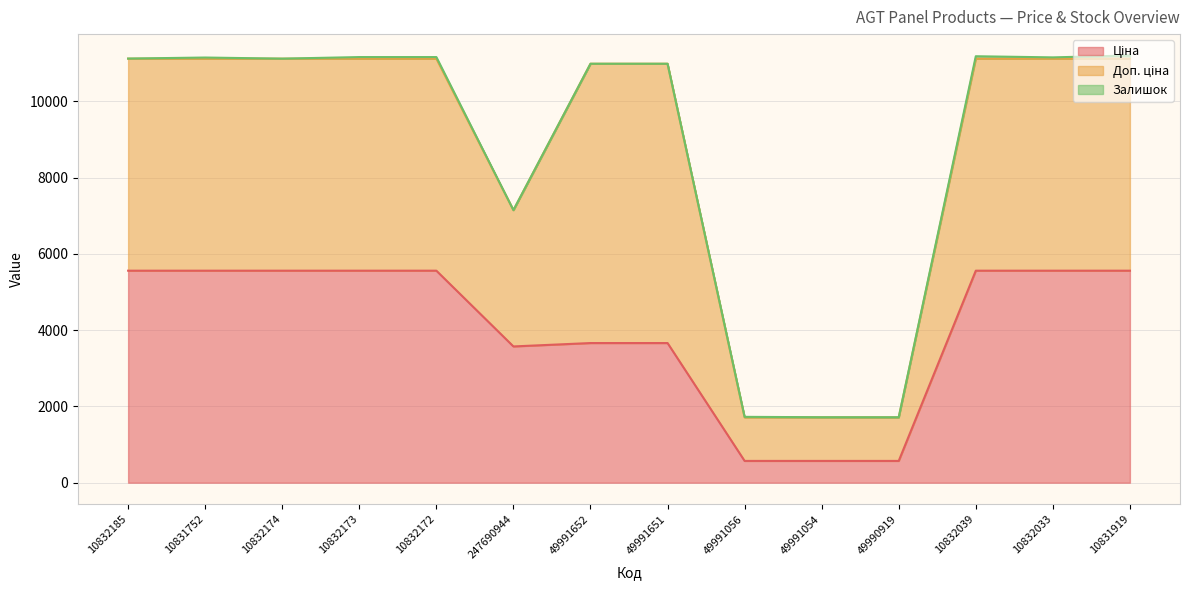

Which has a higher value, 10832185 or 247690944?

10832185